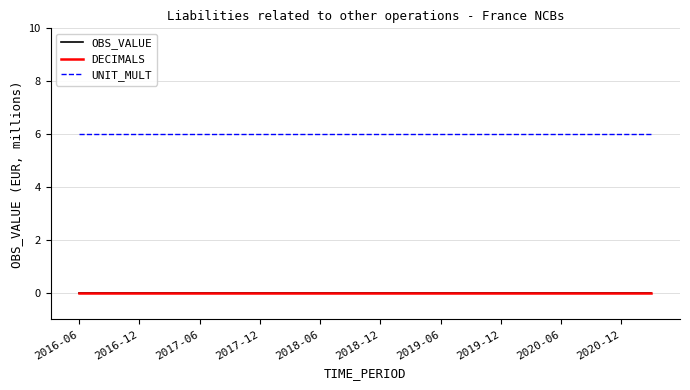

Reading right to left, extract all data points from this chart.

OBS_VALUE: 0	0	0	0	0	0	0	0	0	0	0	0	0	0	0	0	0	0	0	0
DECIMALS: 0	0	0	0	0	0	0	0	0	0	0	0	0	0	0	0	0	0	0	0
UNIT_MULT: 6	6	6	6	6	6	6	6	6	6	6	6	6	6	6	6	6	6	6	6